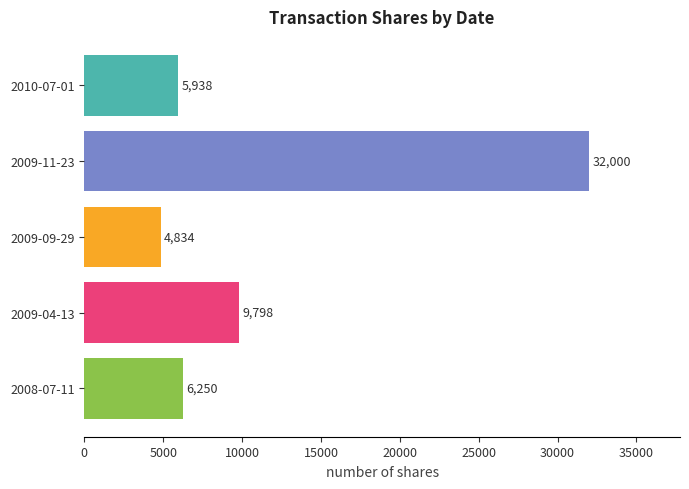

Read the value at 2009-09-29, to the nearest 100.

4800